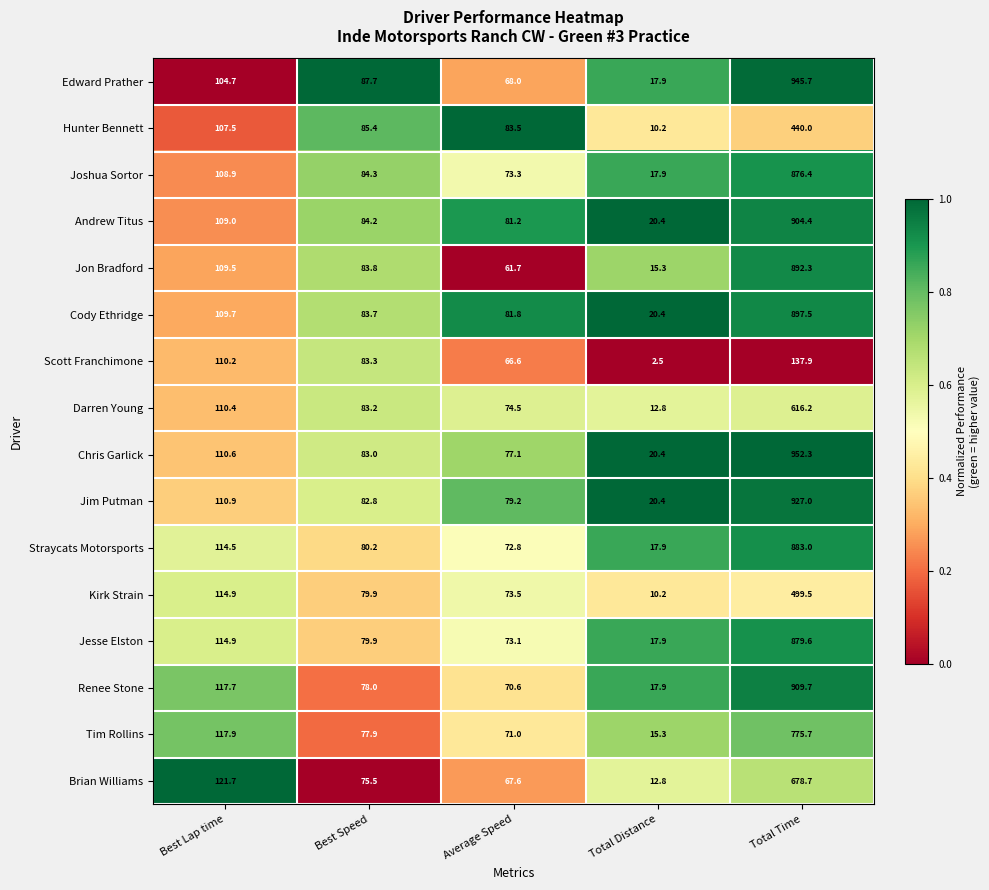

What is the difference between the maximum and minimum values in the Jim Putman series?

906.6